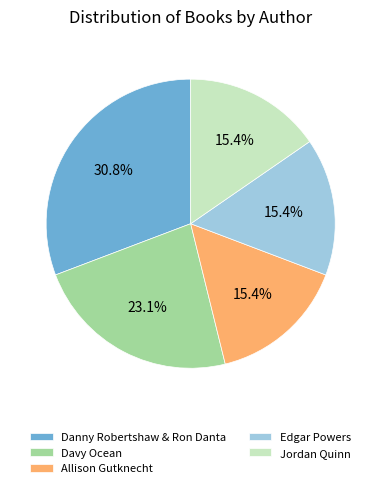

Approximately how many times larger is the value at Danny Robertshaw & Ron Danta compared to Edgar Powers?

2.0